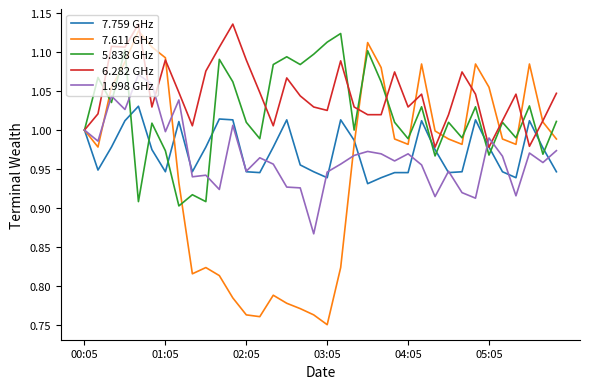

Which series has the widest spread of values?

7.611 GHz